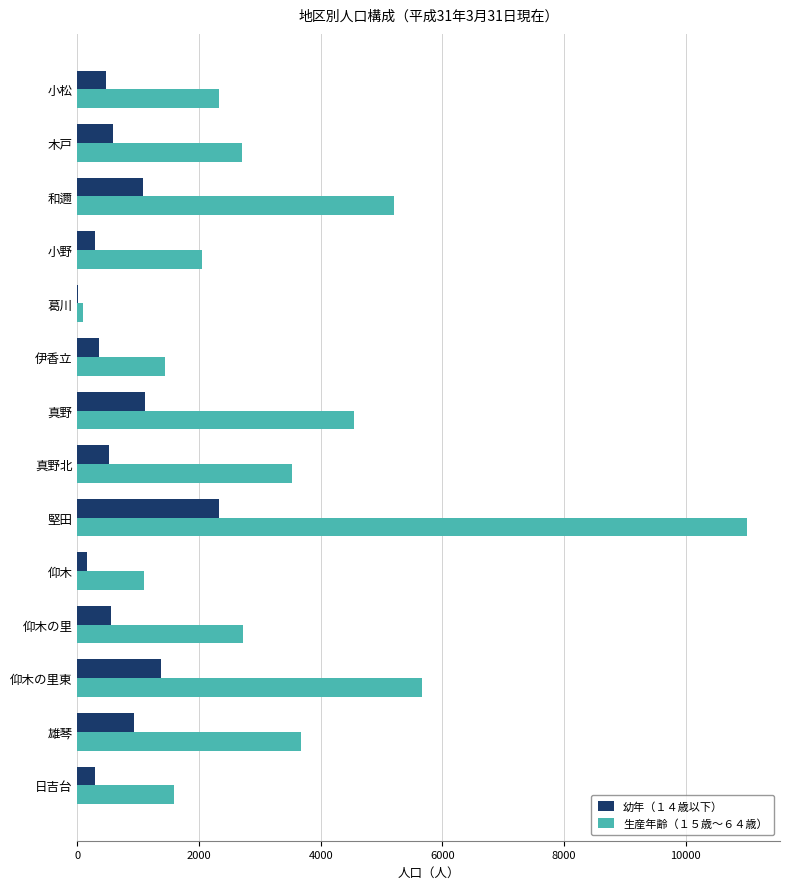

What is the sum of all 生産年齢（１５歳～６４歳） values?

47621